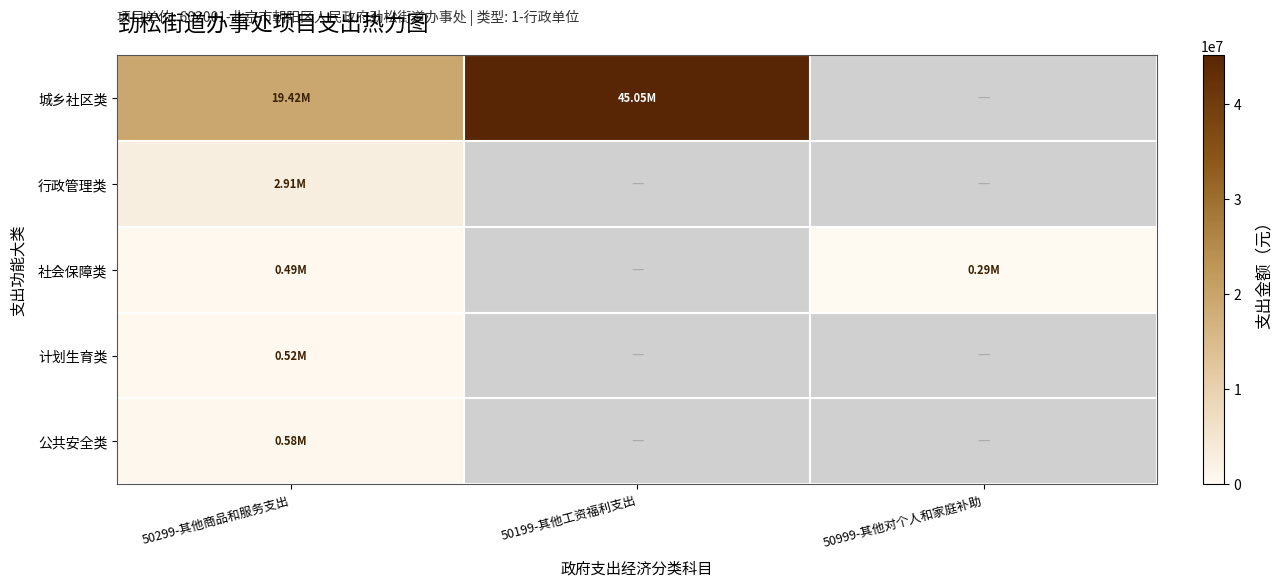

Which series changed the most between 50299-其他商品和服务支出 and 50199-其他工资福利支出?

城乡社区类